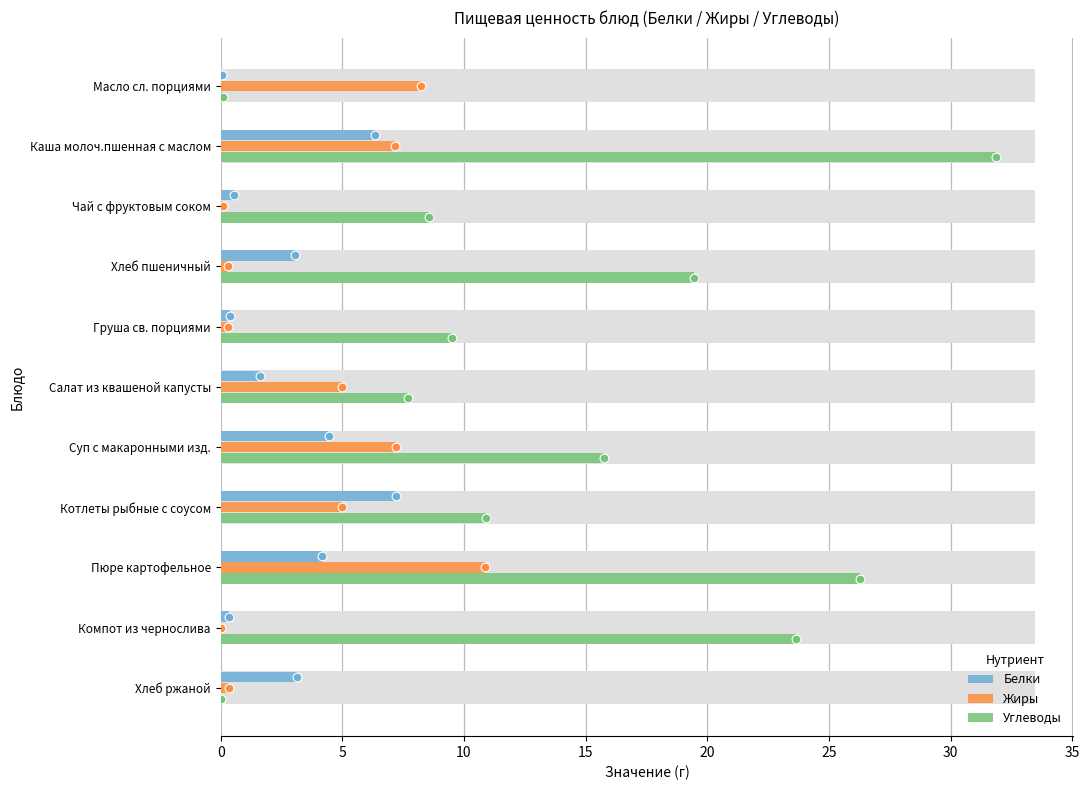

Which series contains the highest Y value?

Углеводы